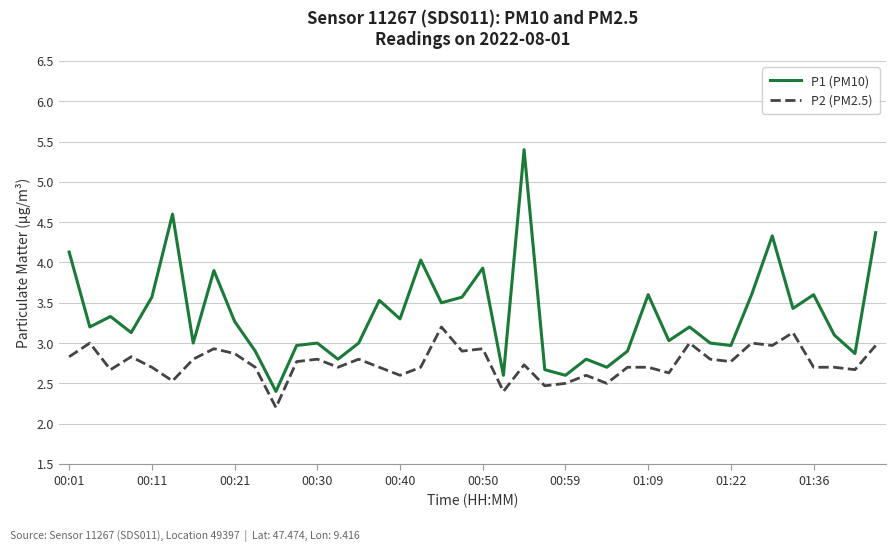

What is the minimum value shown in the chart?

2.2